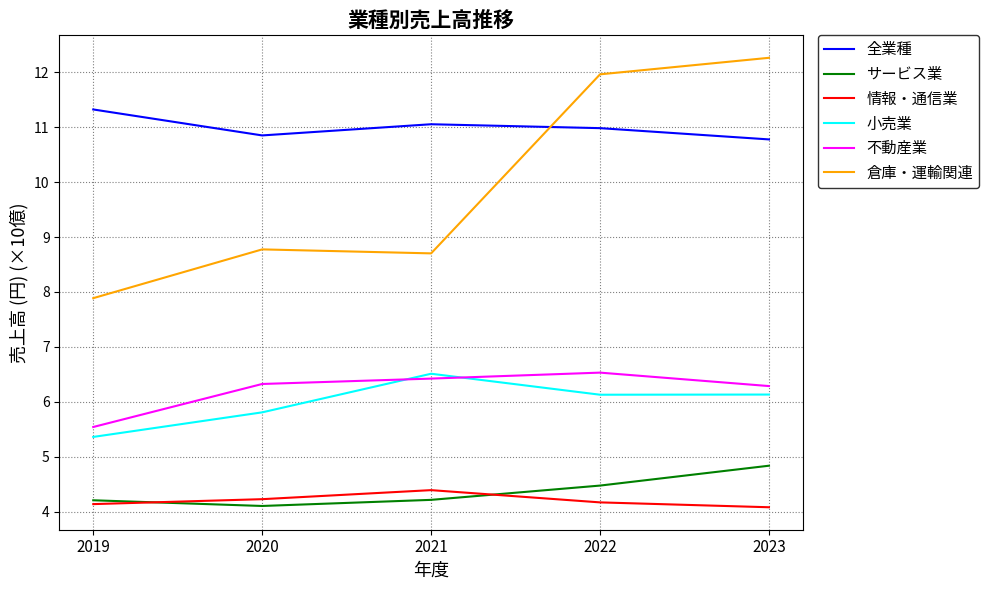

What is the sum of all 不動産業 values?

31.1